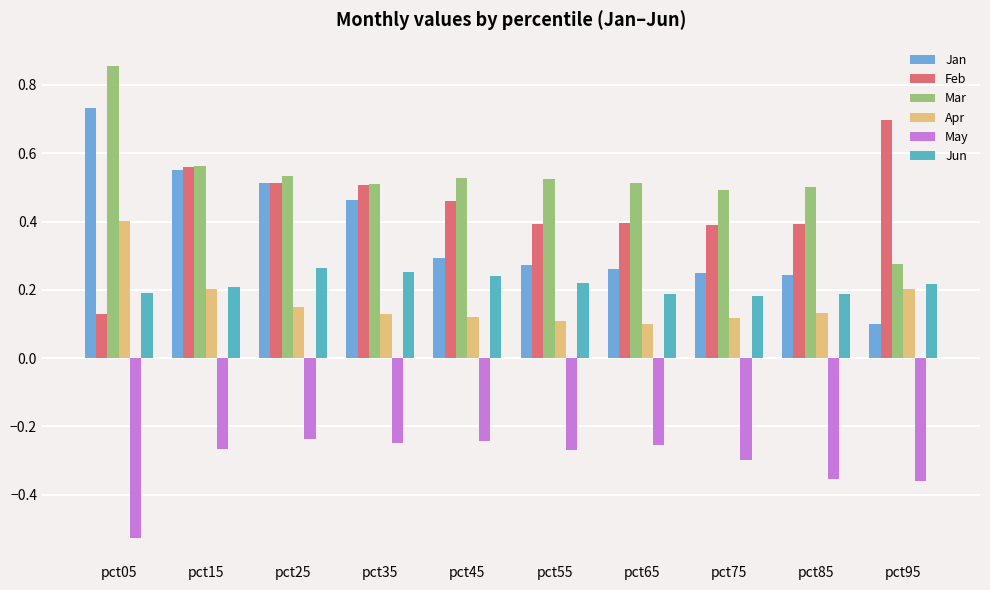

What is the spread (max minus min) of values at pct65?

0.8